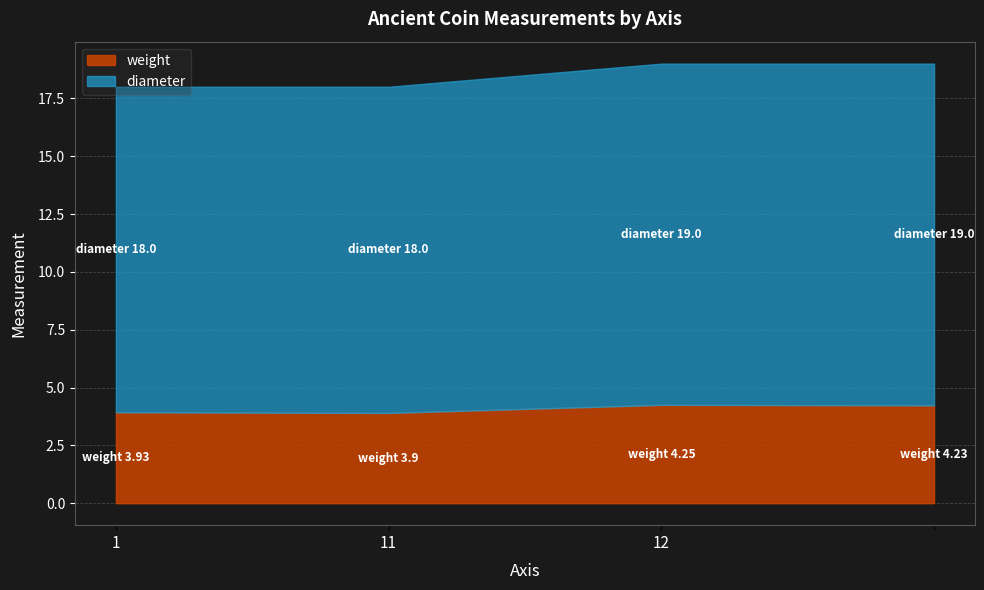

What is the difference between the second highest and second lowest values in the diameter series?

1.0